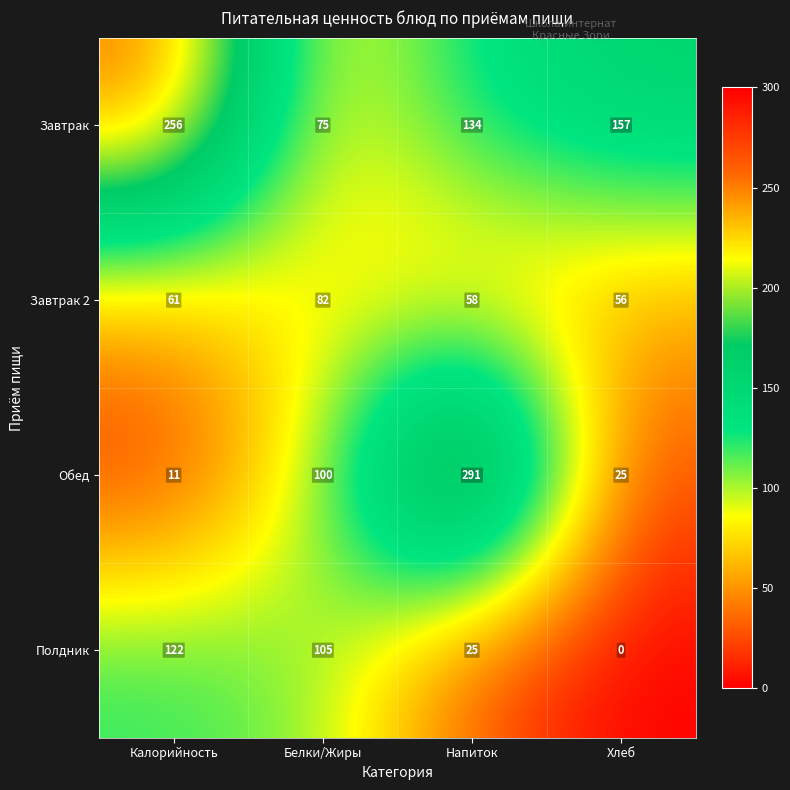

What is the maximum value for Завтрак 2?

82